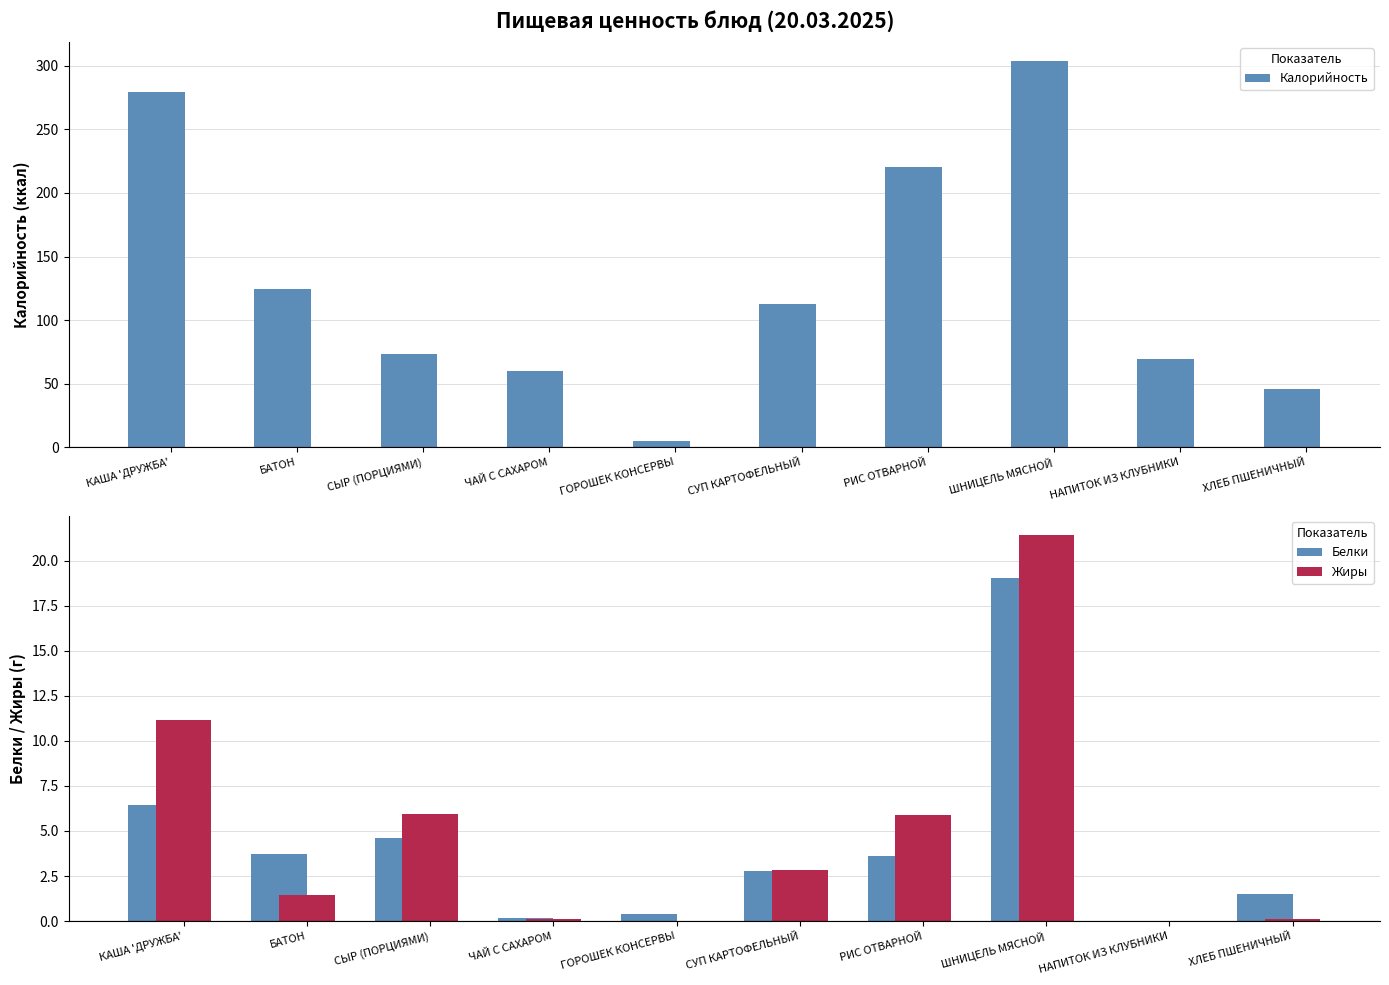

What is the average value of the Калорийность series?

129.4